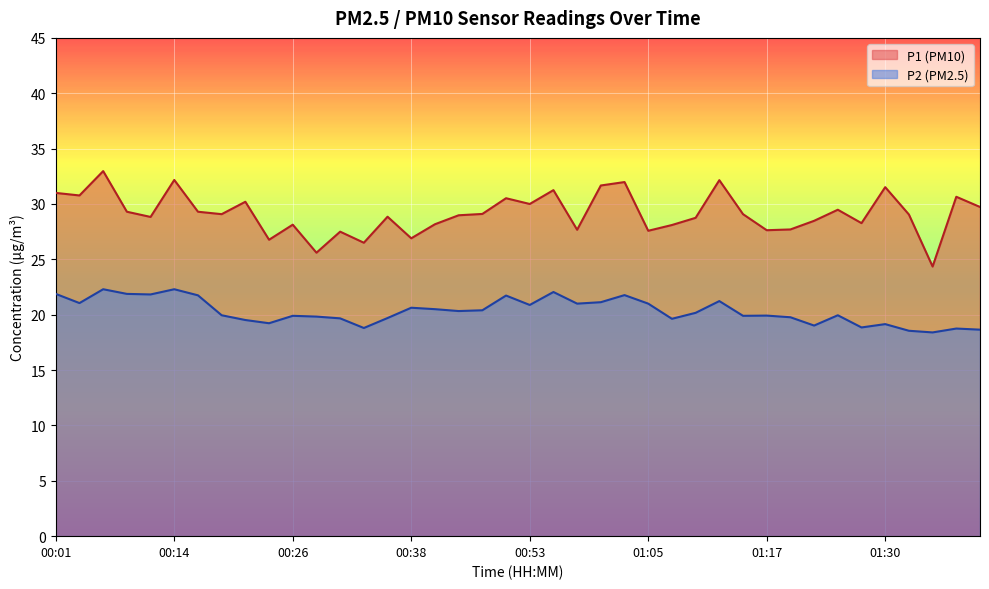

How many lines are shown in the chart?

2